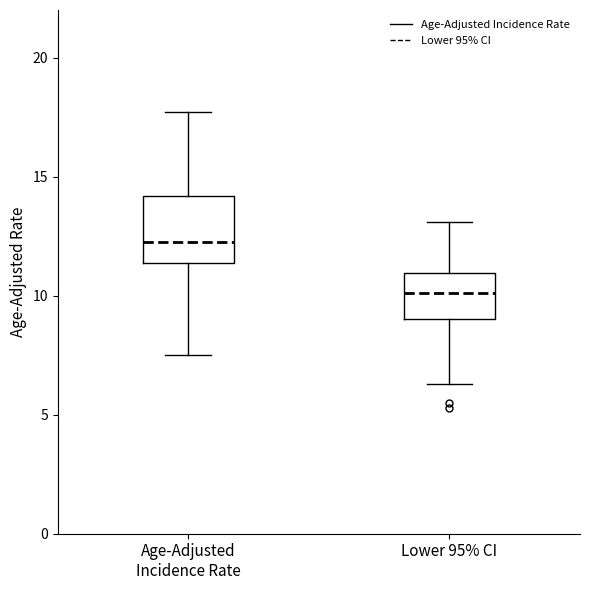

Reading left to right, transcribe this box plot: for each box, give where its median line is, the range the box spans, and where its two whiskers end, as read against the y-axis. The values are not printed on the chart, so give them approximately, as read against the axis.

Age-Adjusted Incidence Rate: median 12.5, box 11.5 to 14.0, whiskers 7.5 to 17.5
Lower 95% CI: median 10.0, box 9.0 to 11.0, whiskers 6.5 to 13.0